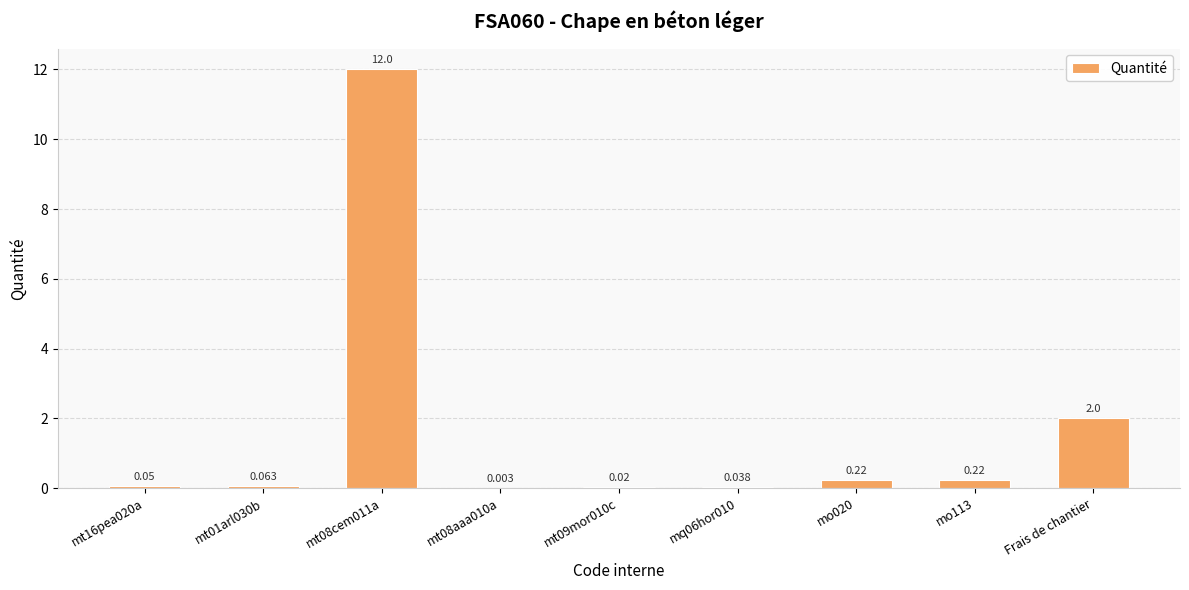

At which label is the value closest to 6?

Frais de chantier